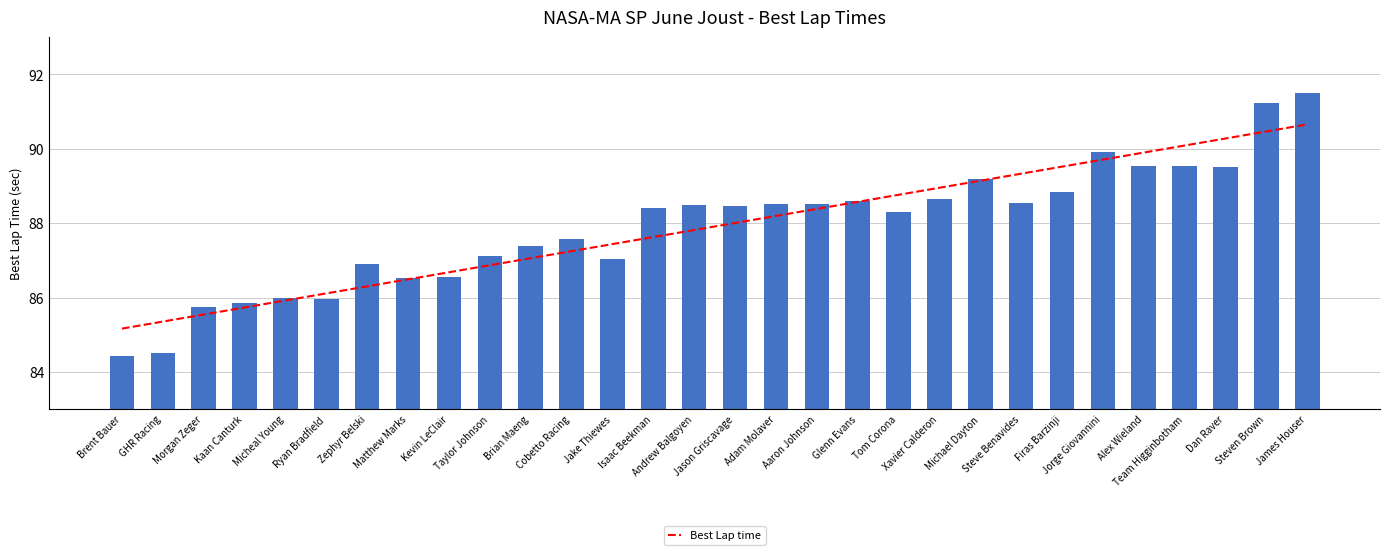

Is it true that the value at Isaac Beekman is 88.4?

True